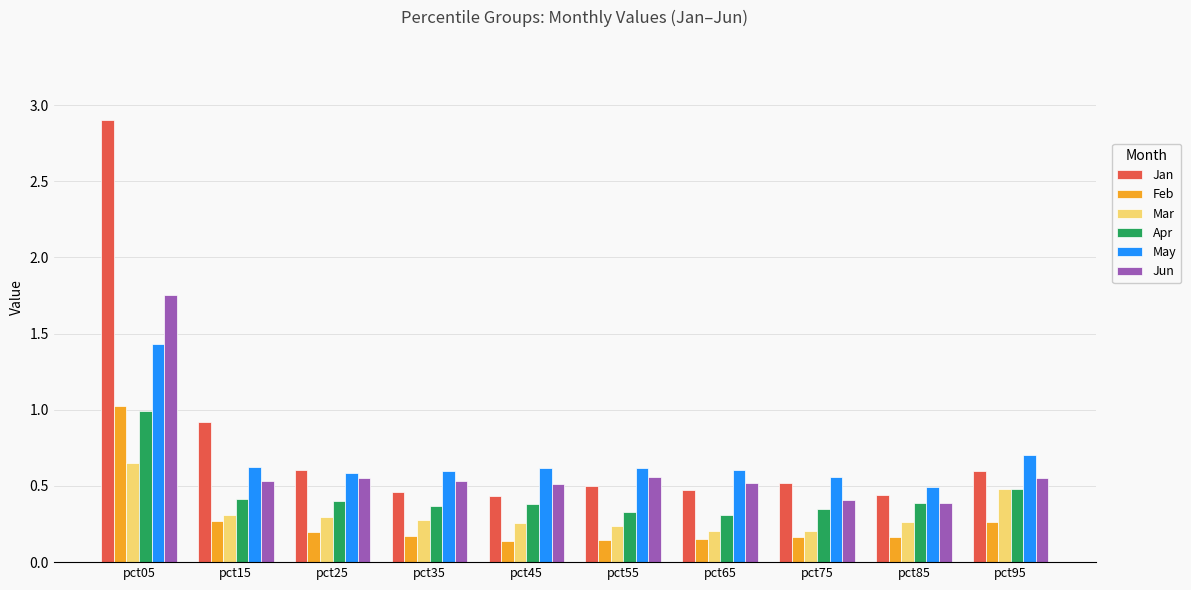

The Mar series shows 0.1 at pct55. True or false?

False